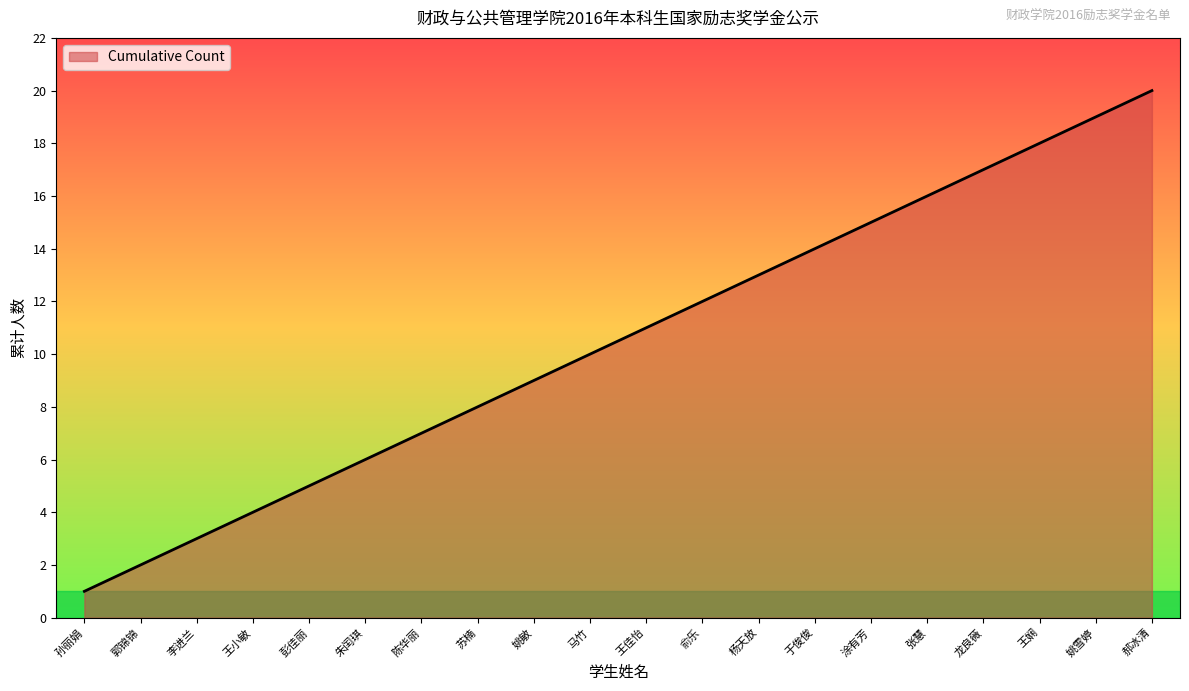

At which label is the value closest to 10?

马竹